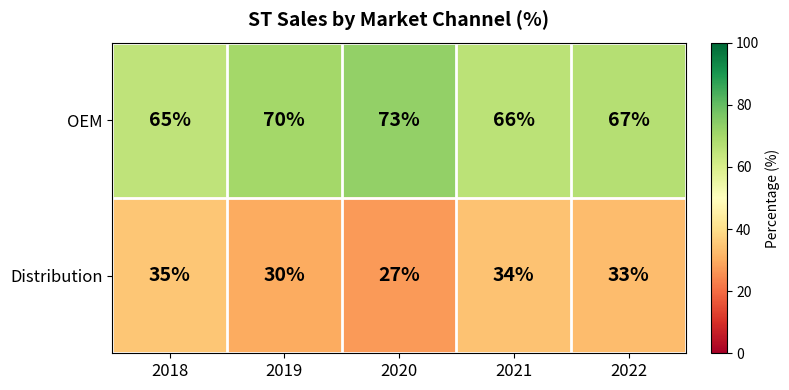

Which series has the largest total across all categories?

OEM